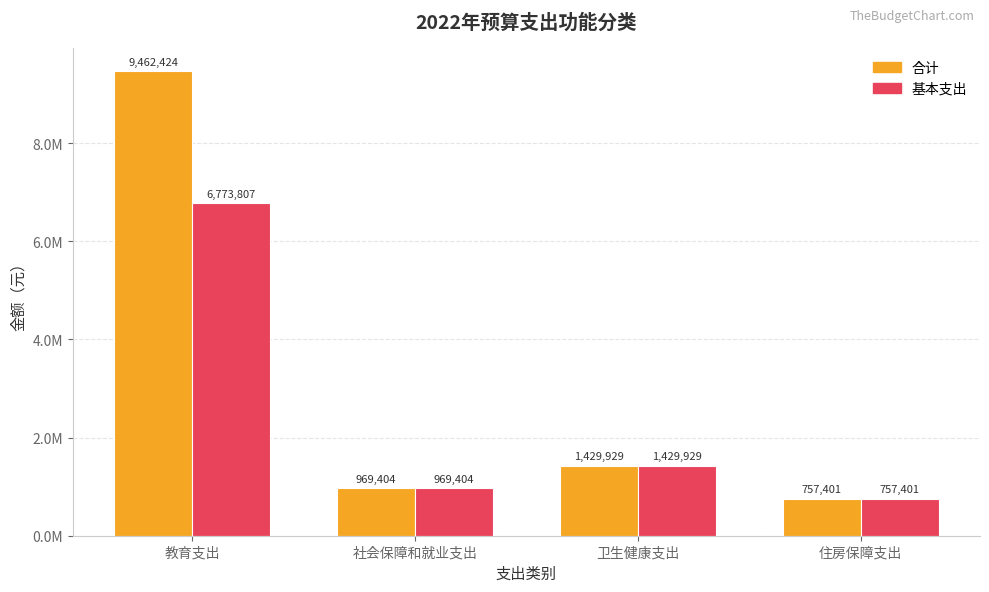

What is the greatest value displayed?

9462424.4